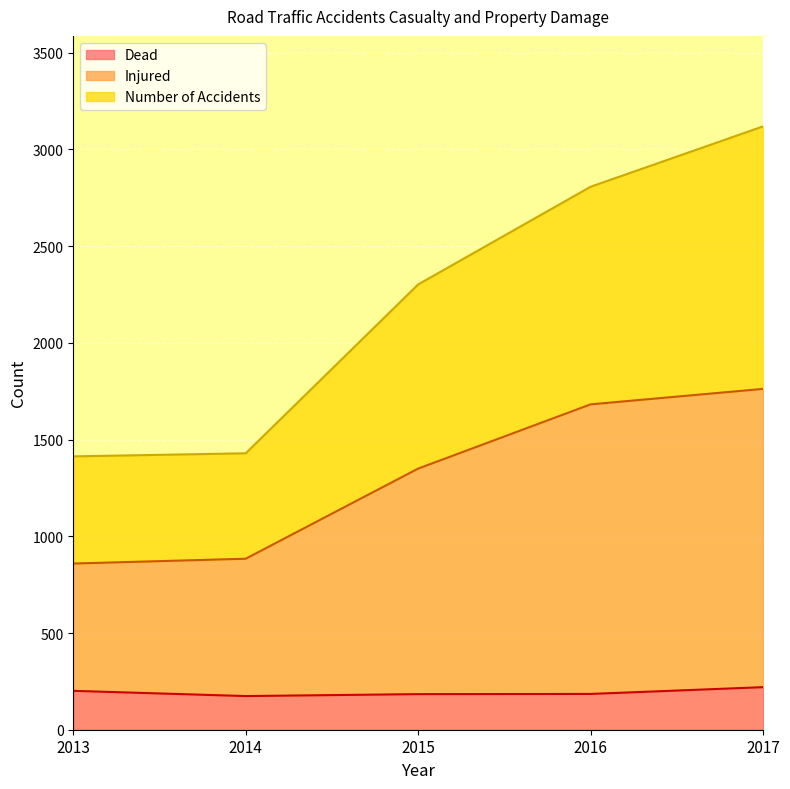

Reading left to right, what are all the values shown in this chart?

Dead: 2013=201	2014=174	2015=184	2016=185	2017=220
Injured: 2013=859	2014=884	2015=1350	2016=1682	2017=1762
Number of Accidents: 2013=1413	2014=1429	2015=2302	2016=2807	2017=3119